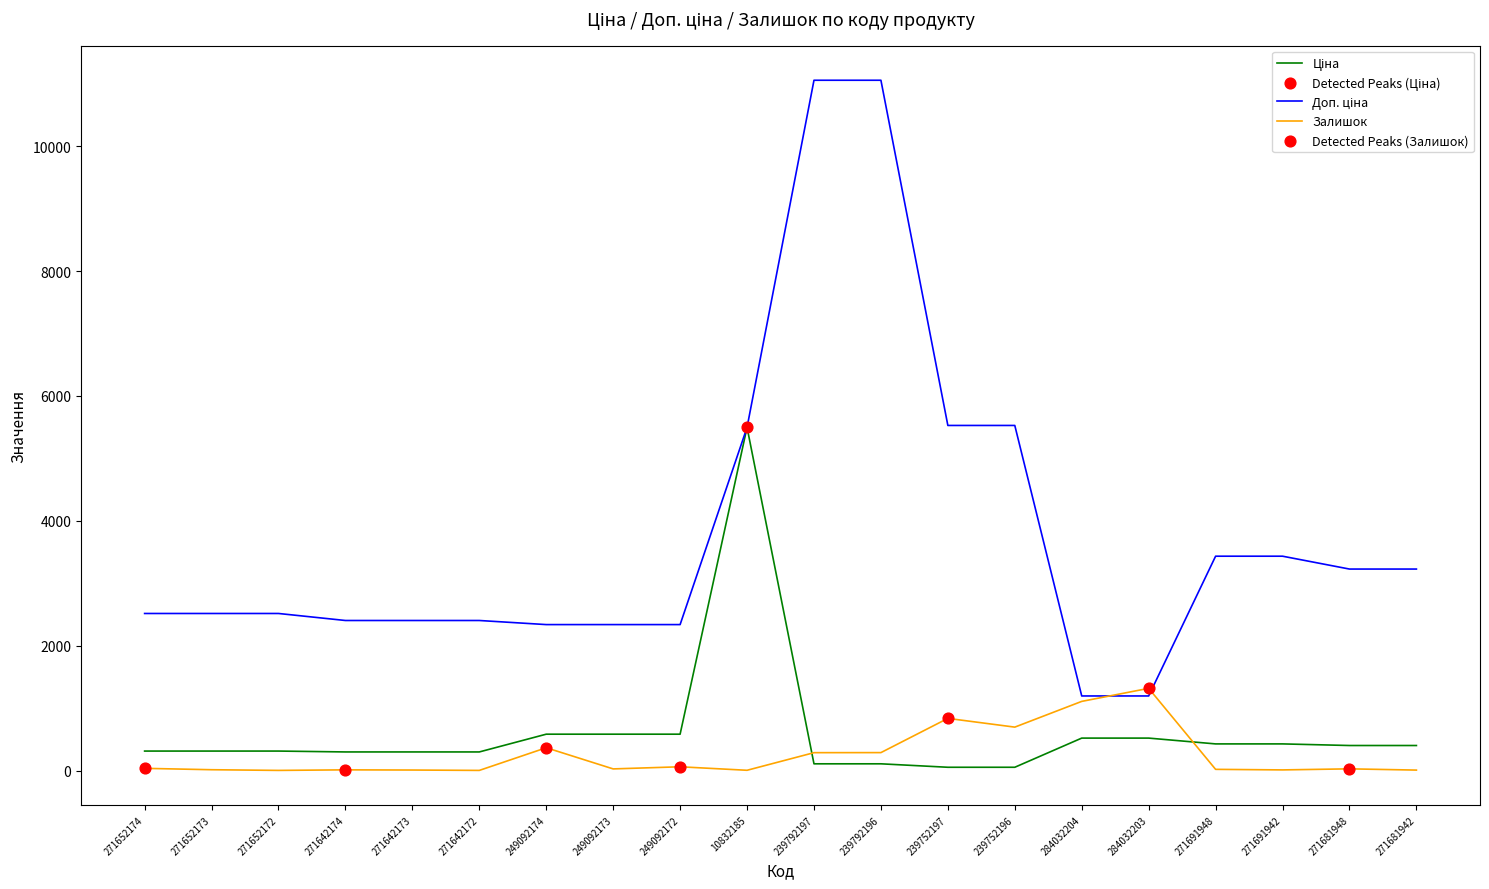

What is the total value across all series at 284032204?

2829.2